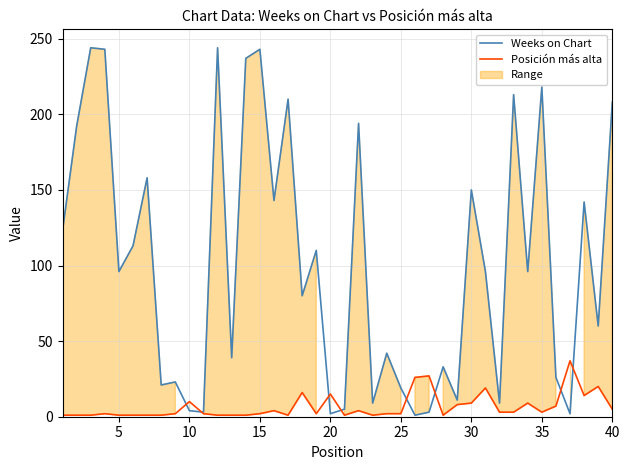

The Weeks on Chart series shows 271 at 40. True or false?

False